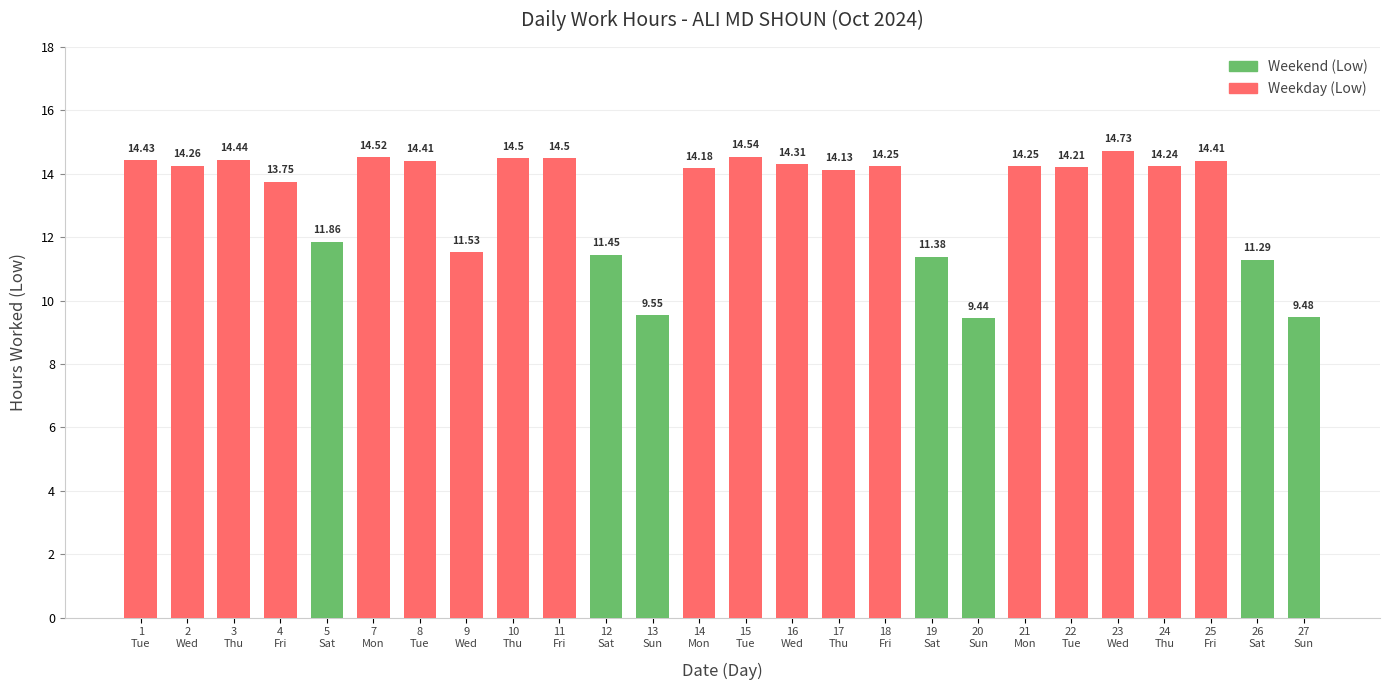

Count the number of categories in the chart.

26